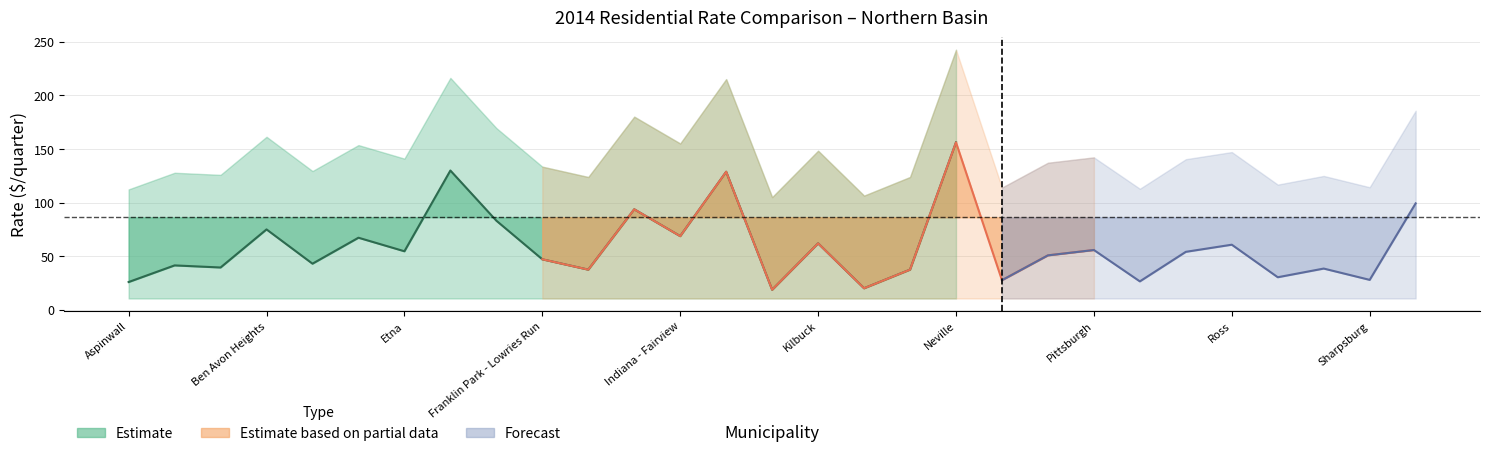

Does the chart display data point markers on the line(s)?

No